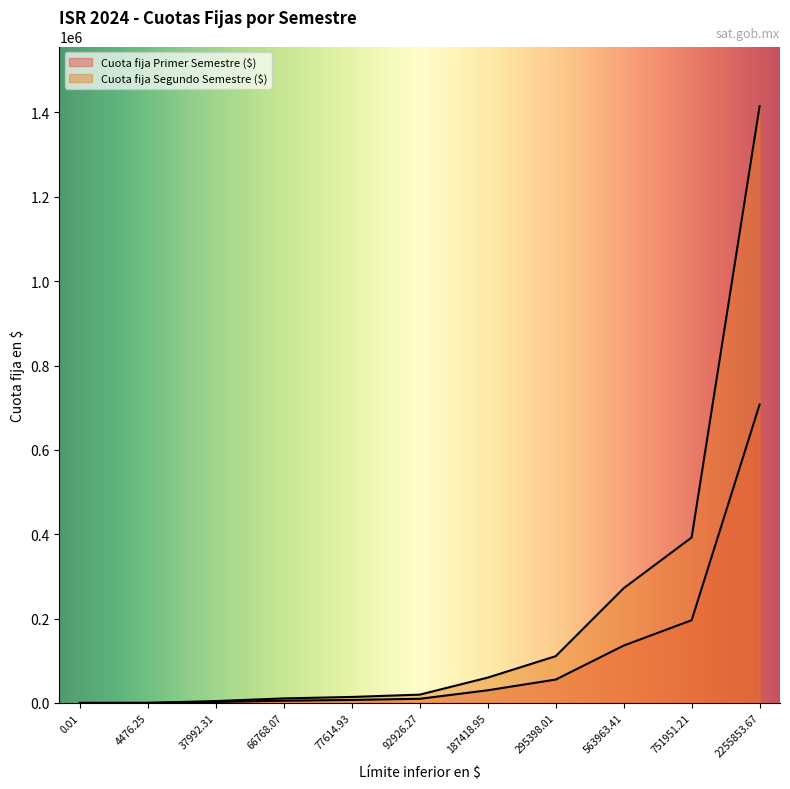

How many data points in Cuota fija Primer Semestre ($) are above 9841?

6